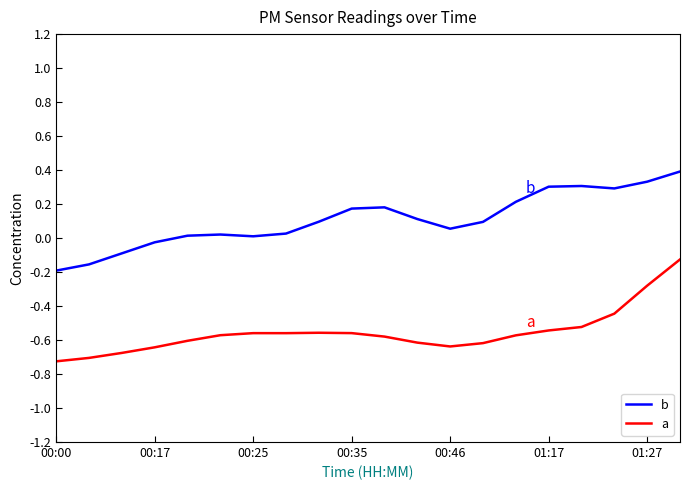

How many categories are shown in the chart?

20